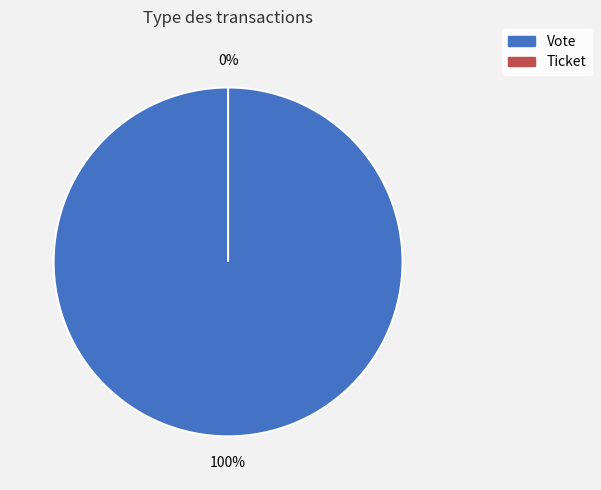

What is the change in value from Vote to Ticket?

-1